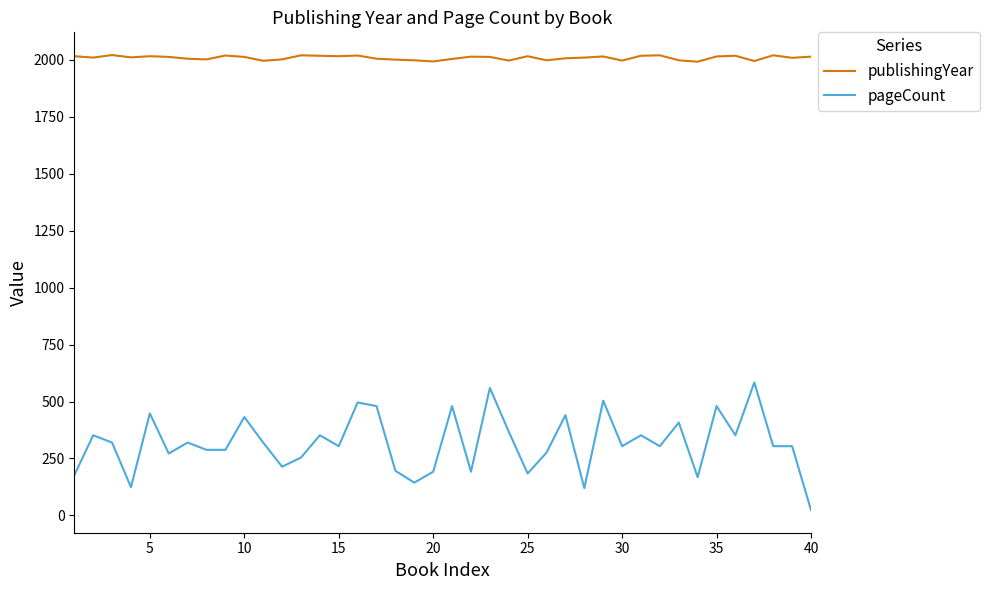

Rank the series by their average value, from lowest to highest.

pageCount, publishingYear